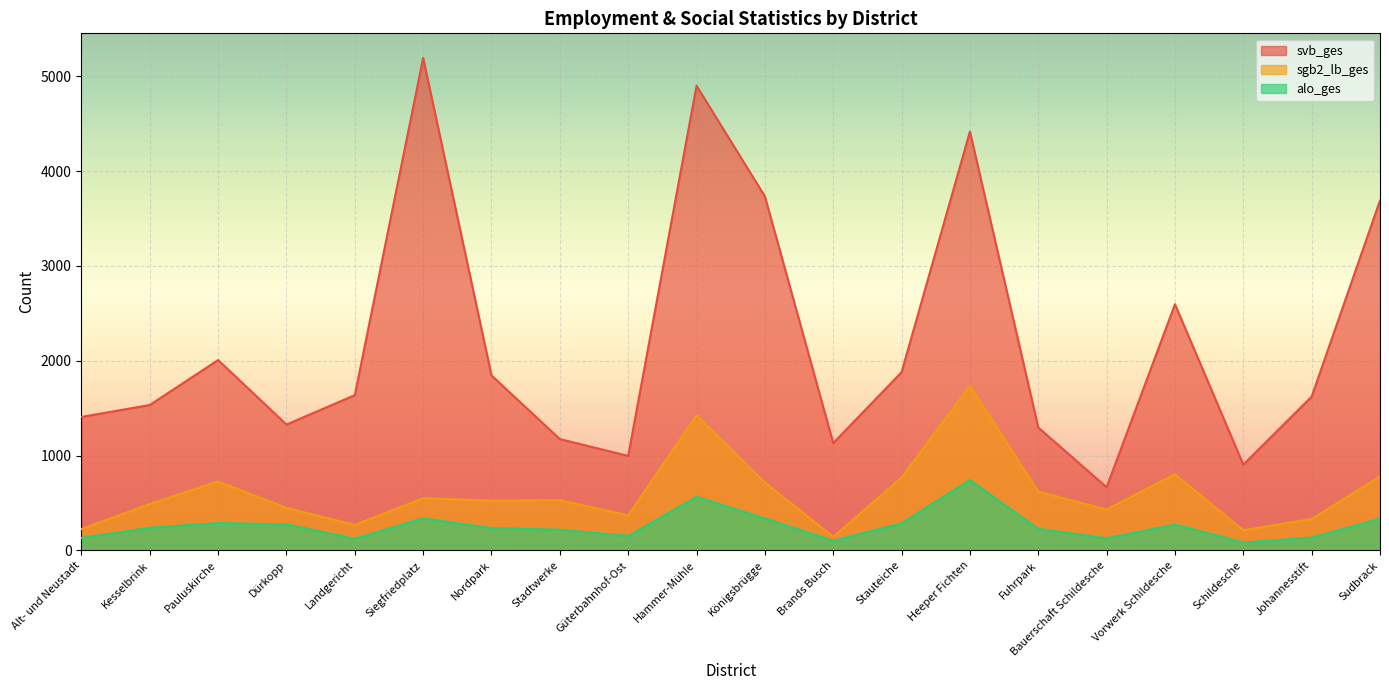

How many lines are shown in the chart?

3